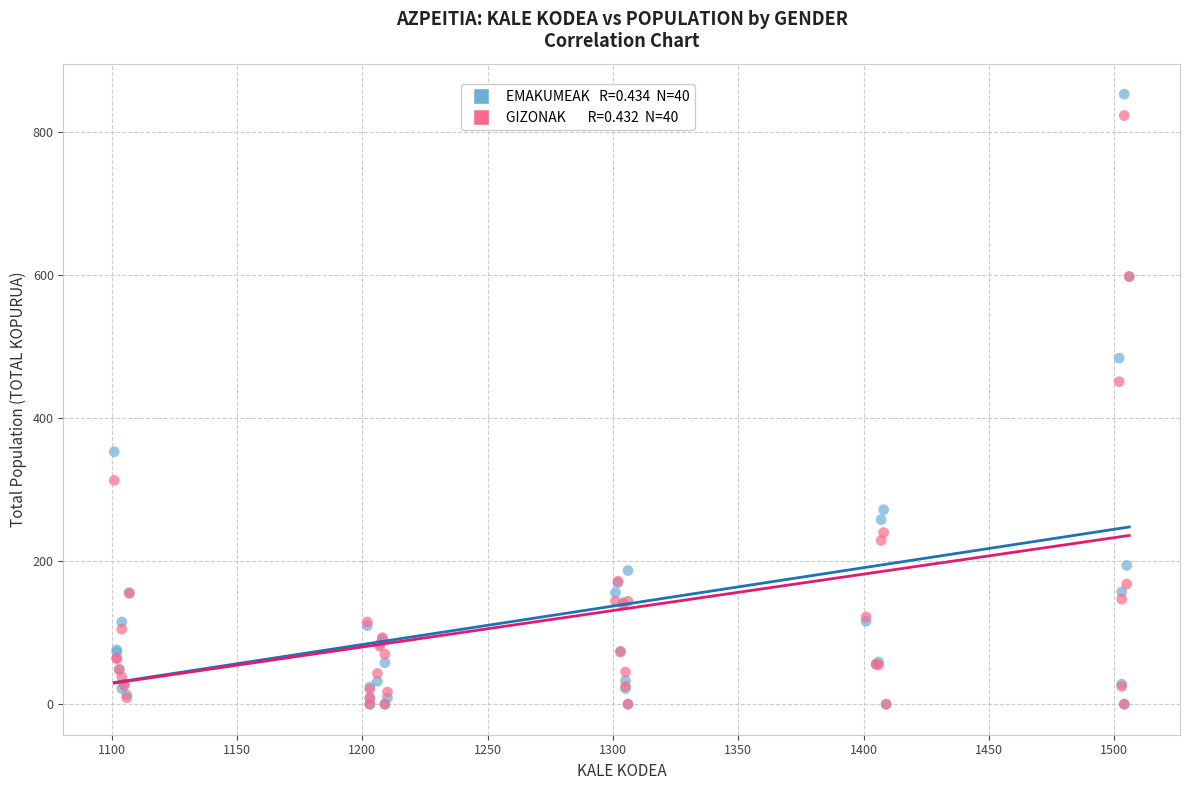

Across all series, what Y value is closest to 426?

451